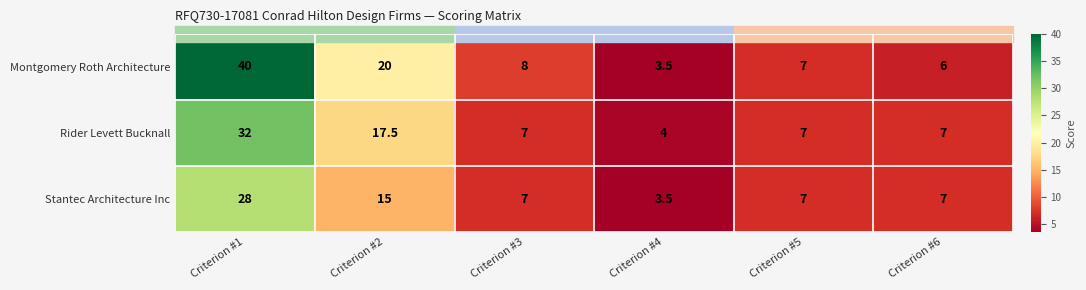

At which label does Stantec Architecture Inc first exceed 7?

Criterion #1